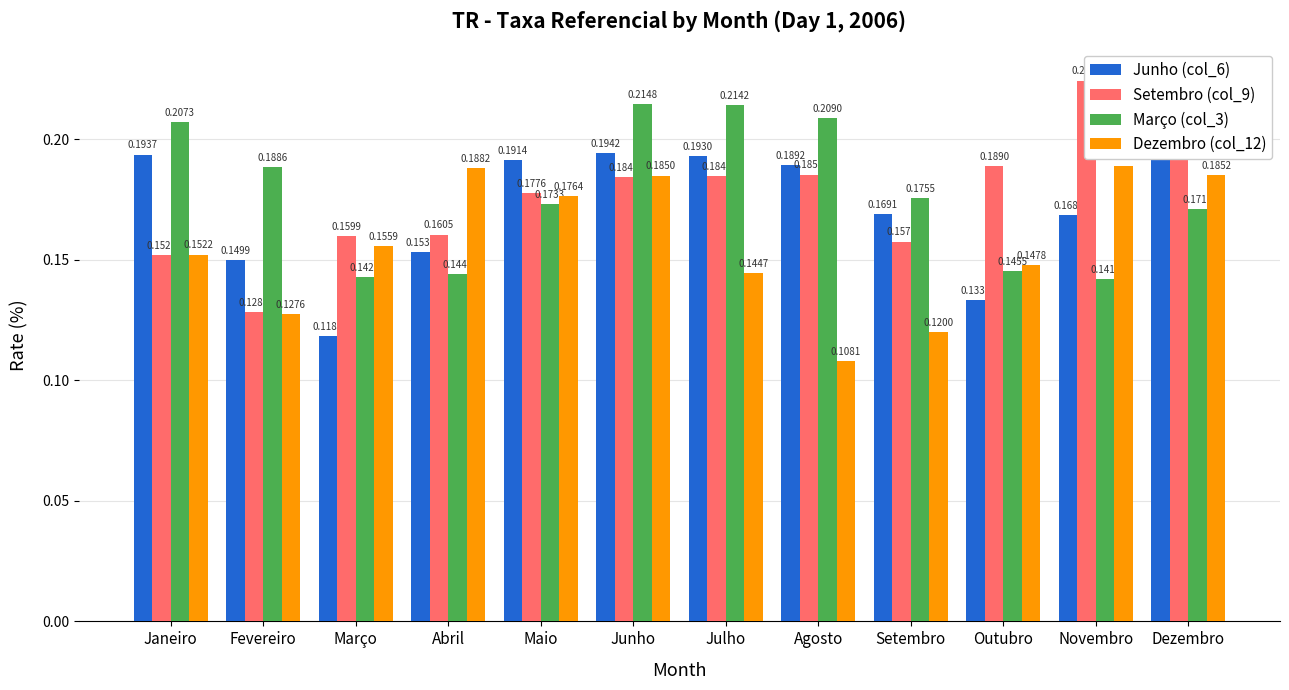

Read the Março (col_3) value at Dezembro.

0.2